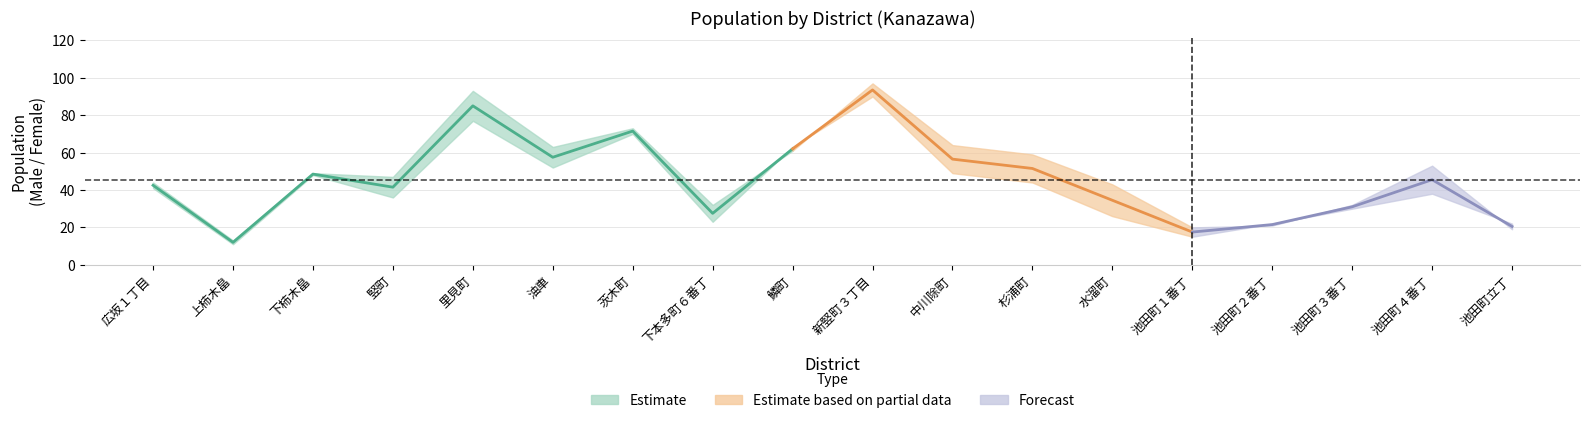

The 人口（男） series shows 22 at 6. True or false?

False